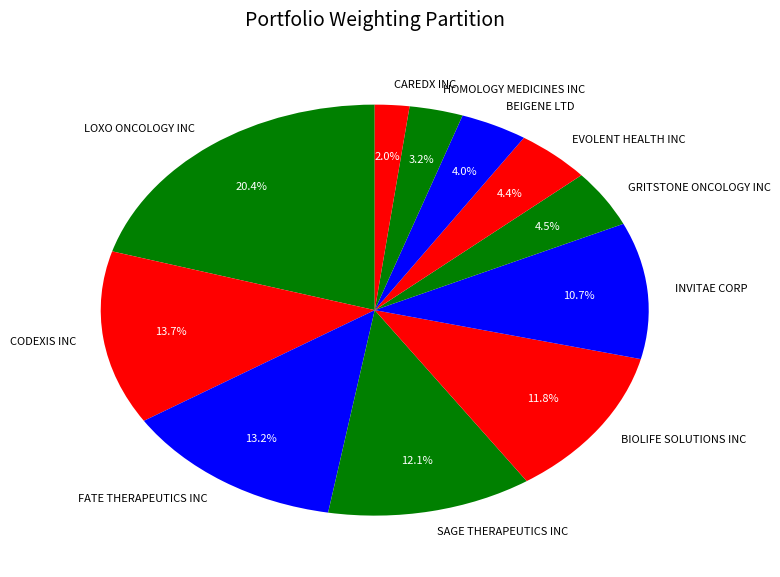

What percentage is the FATE THERAPEUTICS INC slice, to the nearest percent?

13%